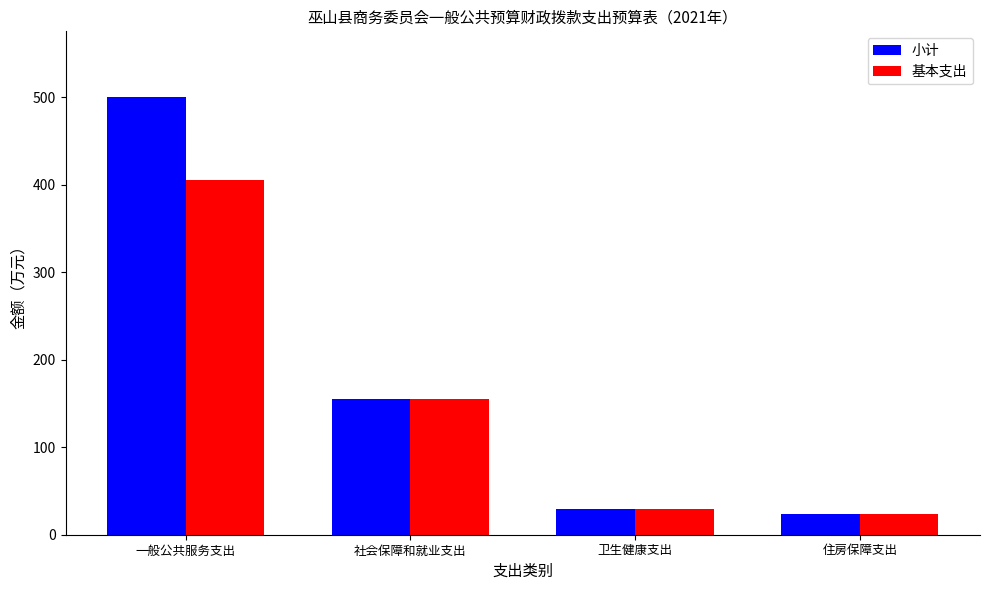

Which category has the highest value in the 小计 series?

一般公共服务支出